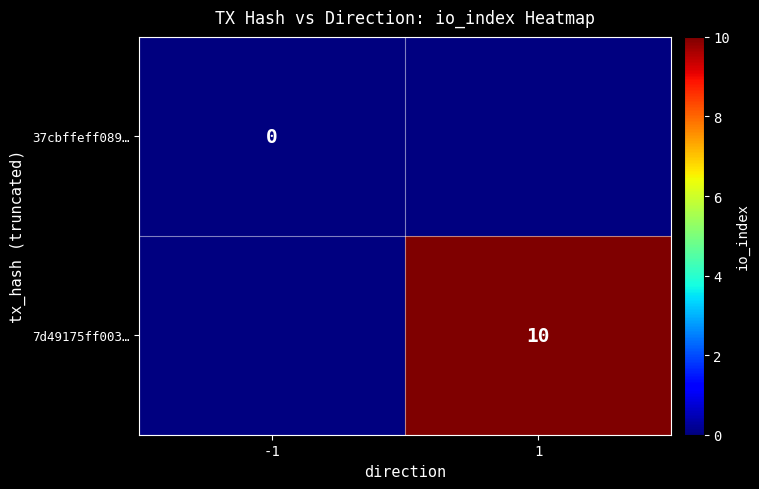

Count the number of data series in this chart.

2